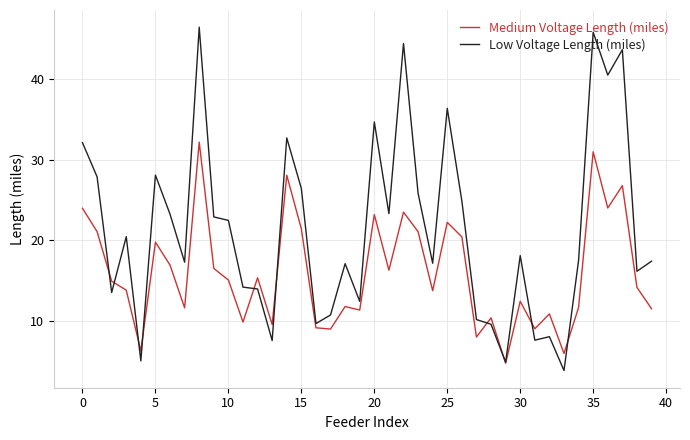

What is the sum of all Medium Voltage Length (miles) values?

637.5